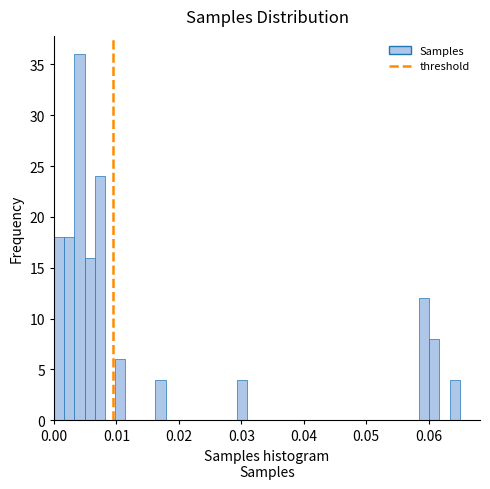

Read against the x-axis, roughly where is the centre of the tallest bar?

0.004